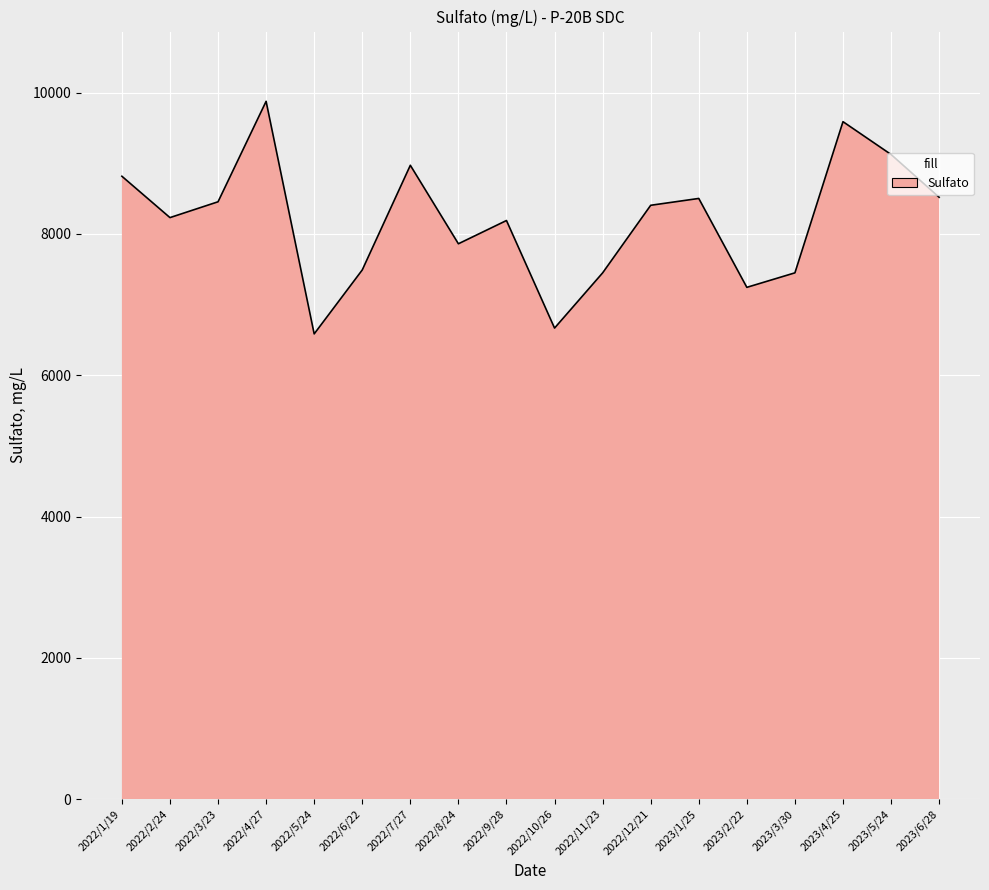

What is the sum of the values at 2023/2/22 and 2022/9/28?

15435.4